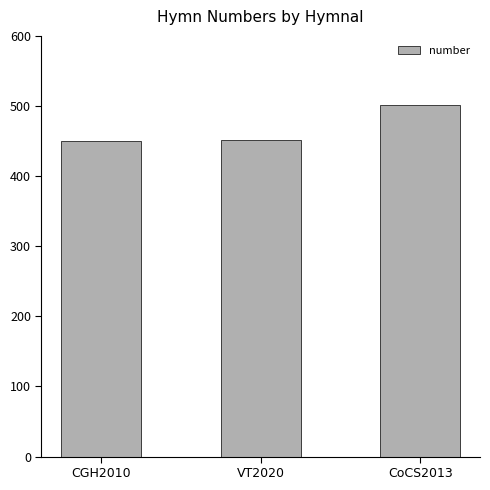

What position from the left is VT2020?

2